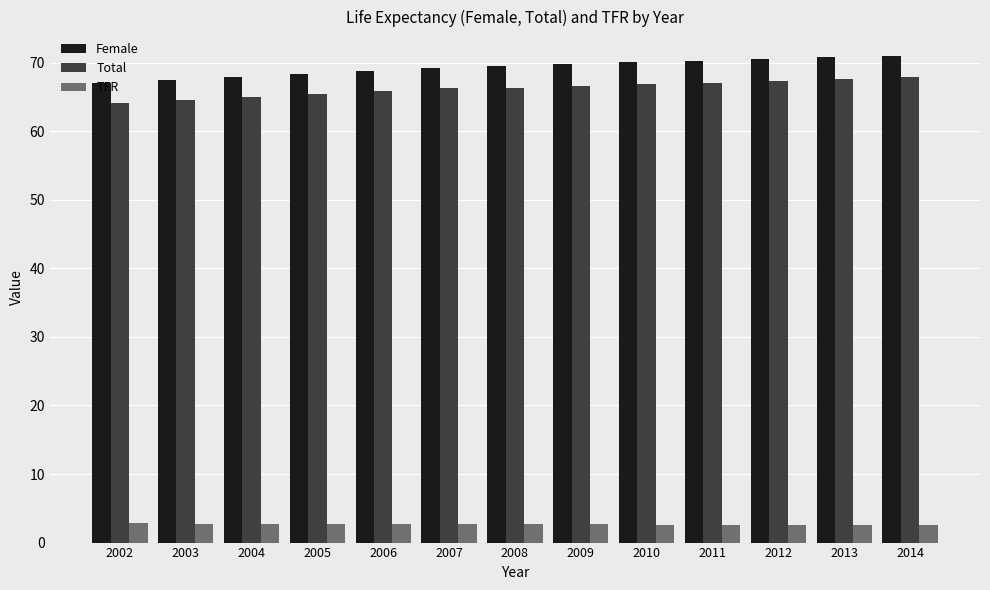

What is the highest value of the Female series?

71.0